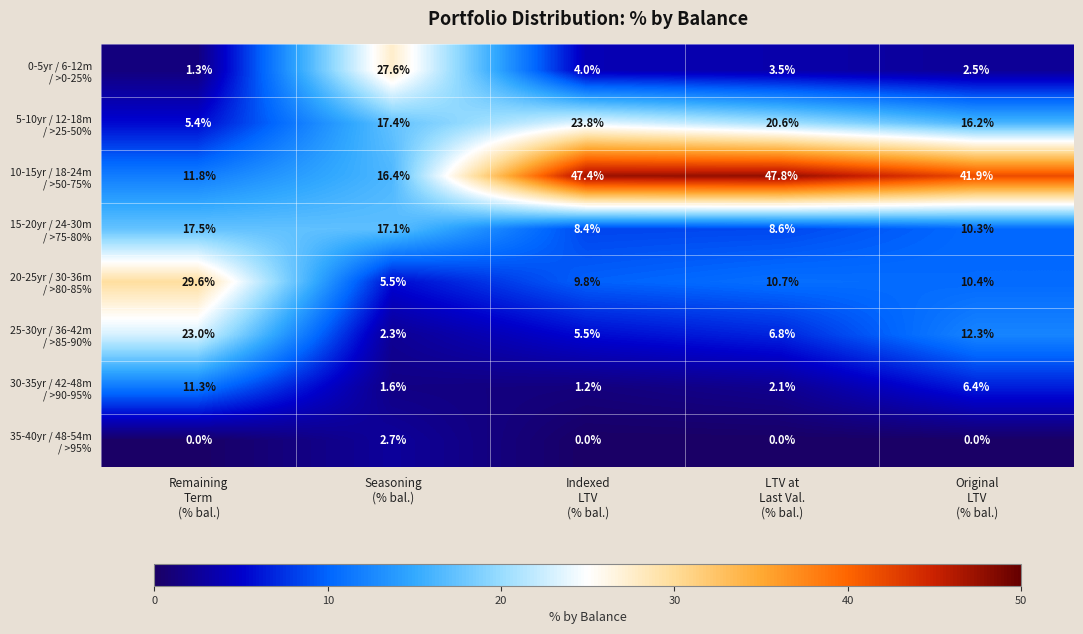

What is the maximum value shown in the chart?

47.8